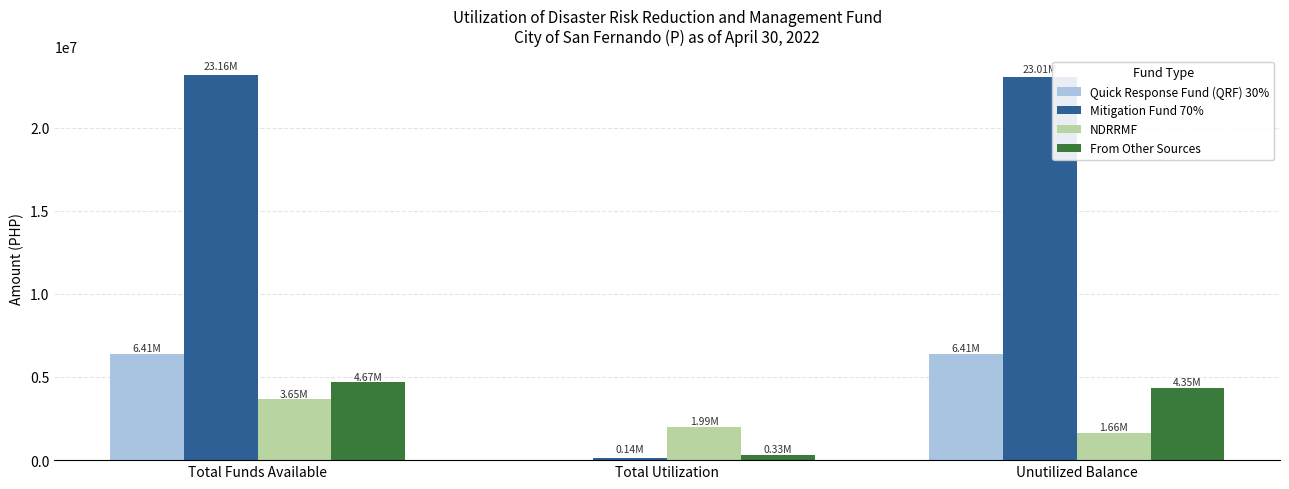

What is the sum of all From Other Sources values?

9349096.6